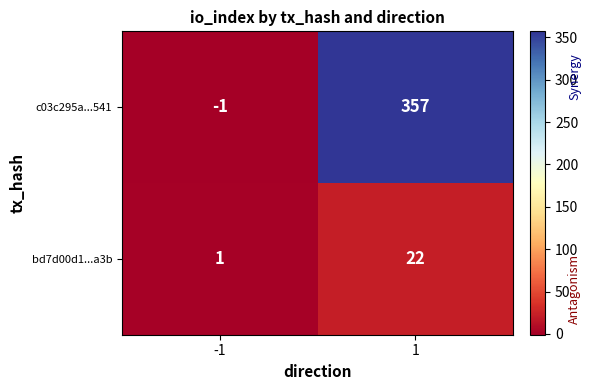

Rank the series at 1 from highest to lowest value.

c03c295a...541, bd7d00d1...a3b